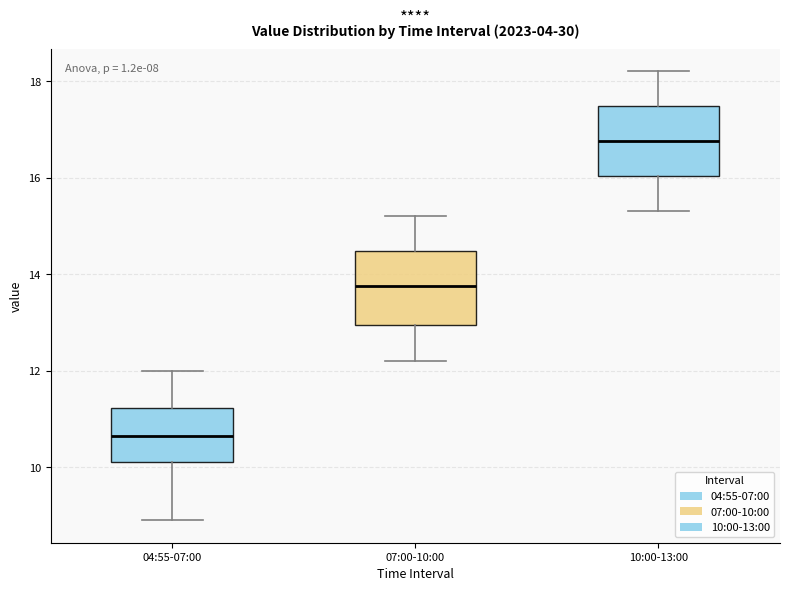

Reading left to right, read every box against the y-axis: the position of its median line, the range the box covers, and the ends of its whiskers. The values are not printed on the chart, so give them approximately, as read against the axis.

04:55-07:00: median 10.6, box 10.2 to 11.2, whiskers 9.0 to 12.0
07:00-10:00: median 13.8, box 13.0 to 14.4, whiskers 12.2 to 15.2
10:00-13:00: median 16.8, box 16.0 to 17.4, whiskers 15.4 to 18.2